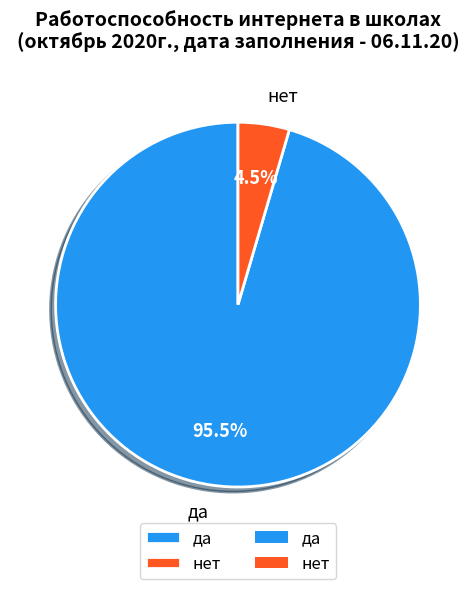

What is the majority slice?

да